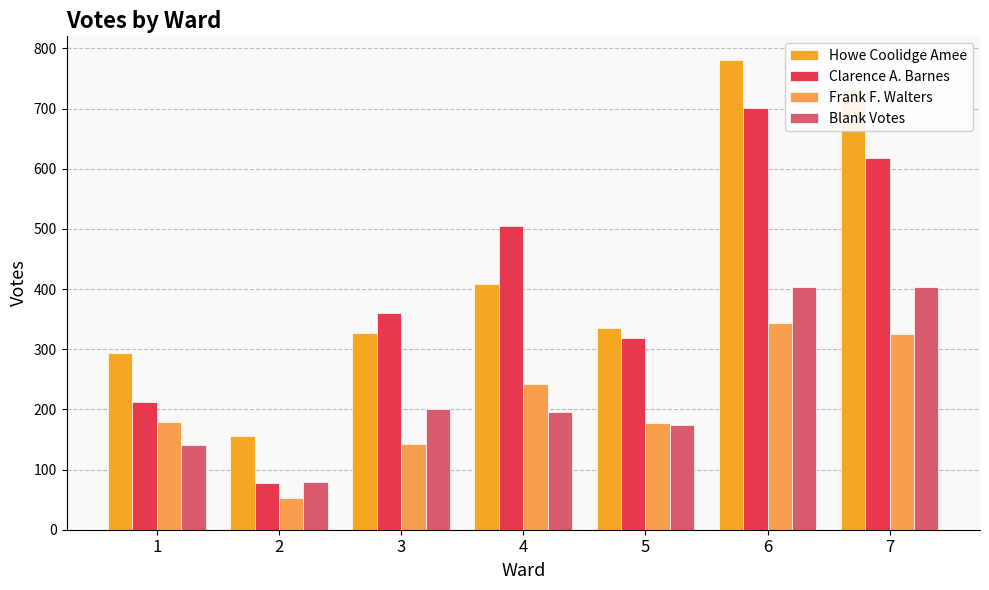

Between 1 and 2, which series saw the biggest shift?

Howe Coolidge Amee